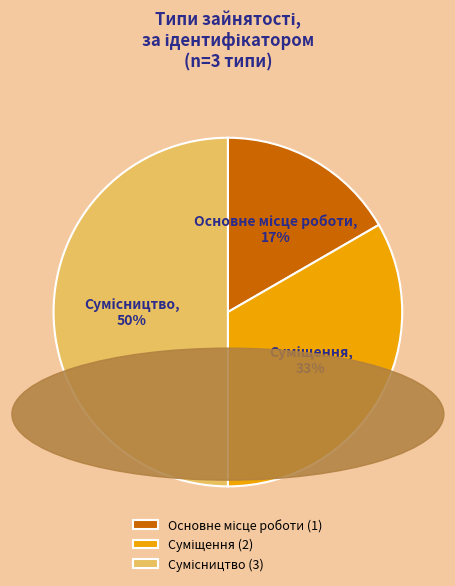

To the nearest percent, what is the difference between the largest and smallest slice percentages?

33%